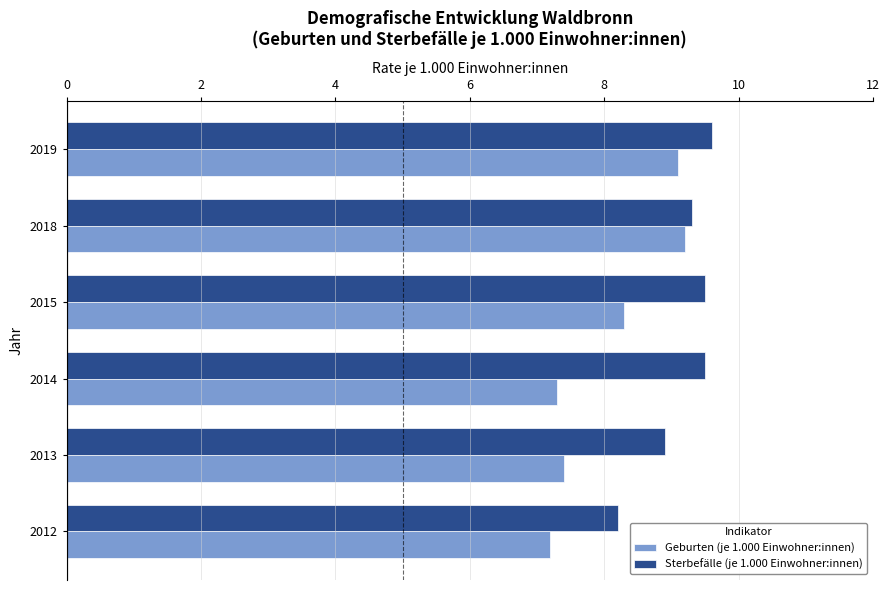

What is the minimum value for Sterbefälle (je 1.000 Einwohner:innen)?

8.2